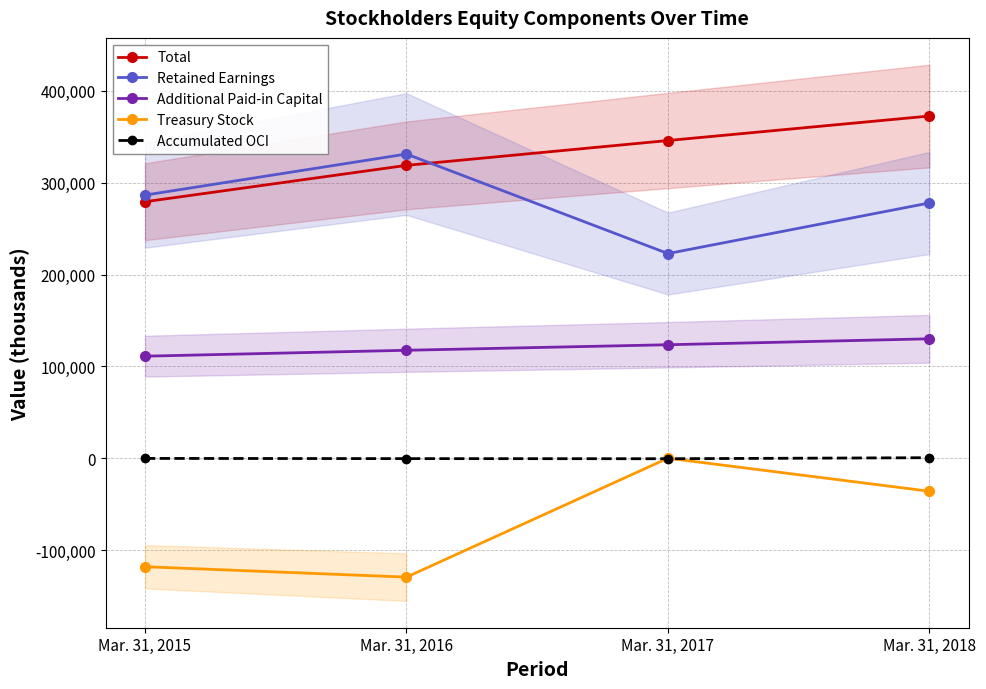

True or false: Additional Paid-in Capital has more than 0 points higher than both neighbors.

False